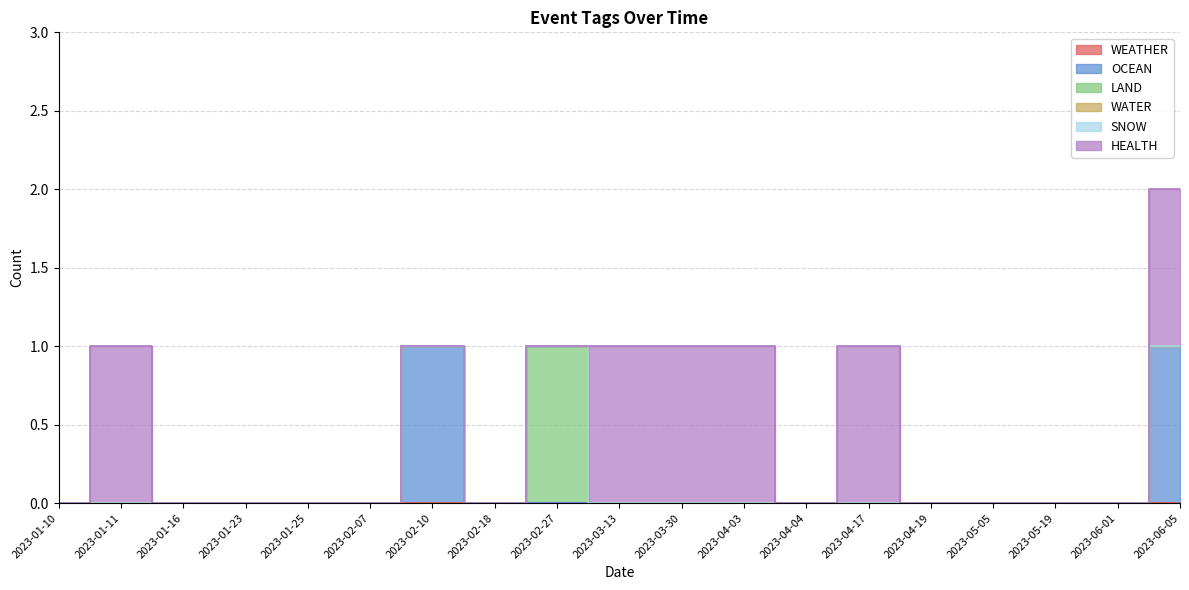

What is the label of the 9th point from the right?

2023-03-30